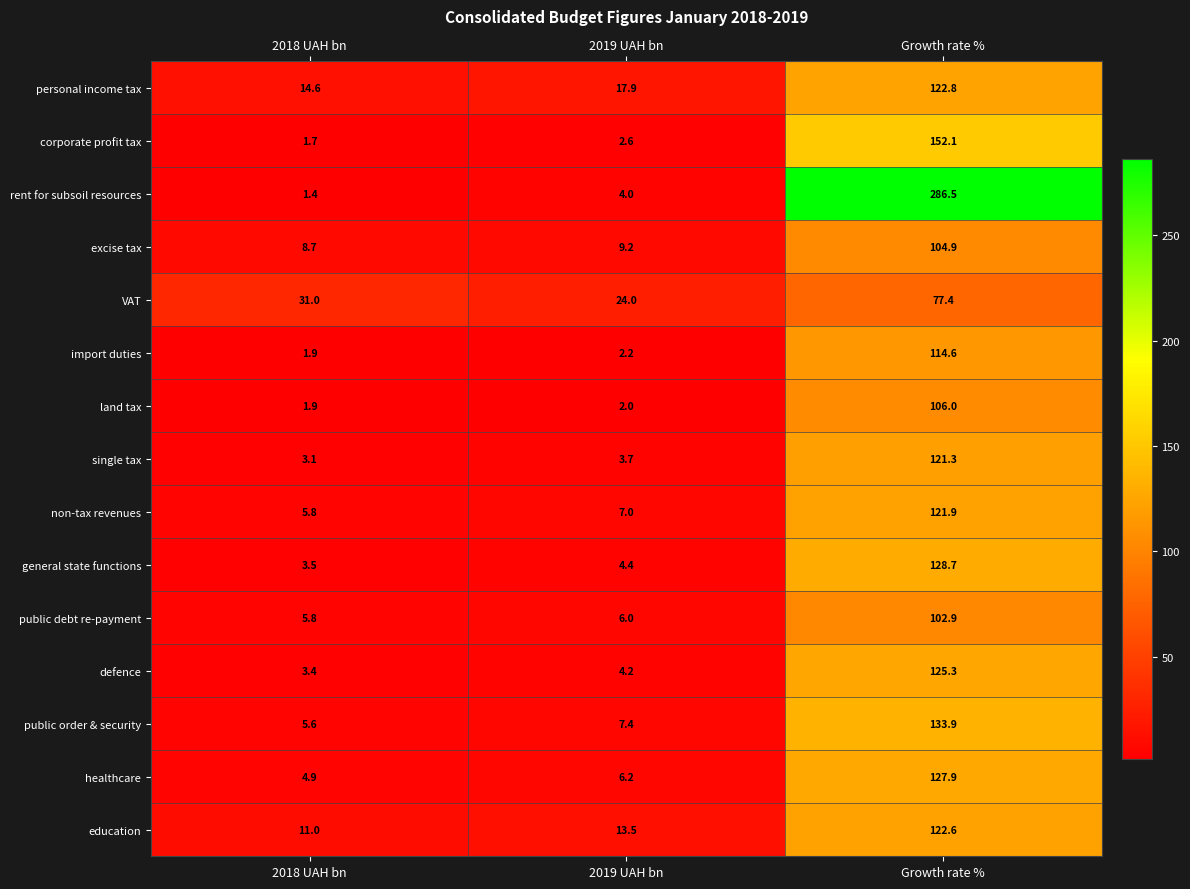

What is the greatest value displayed?

286.5